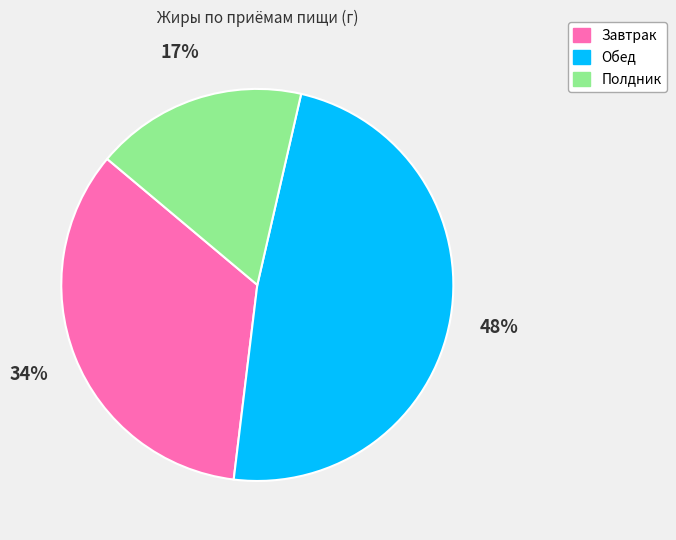

Is the sum of Завтрак and Полдник greater than half?

Yes